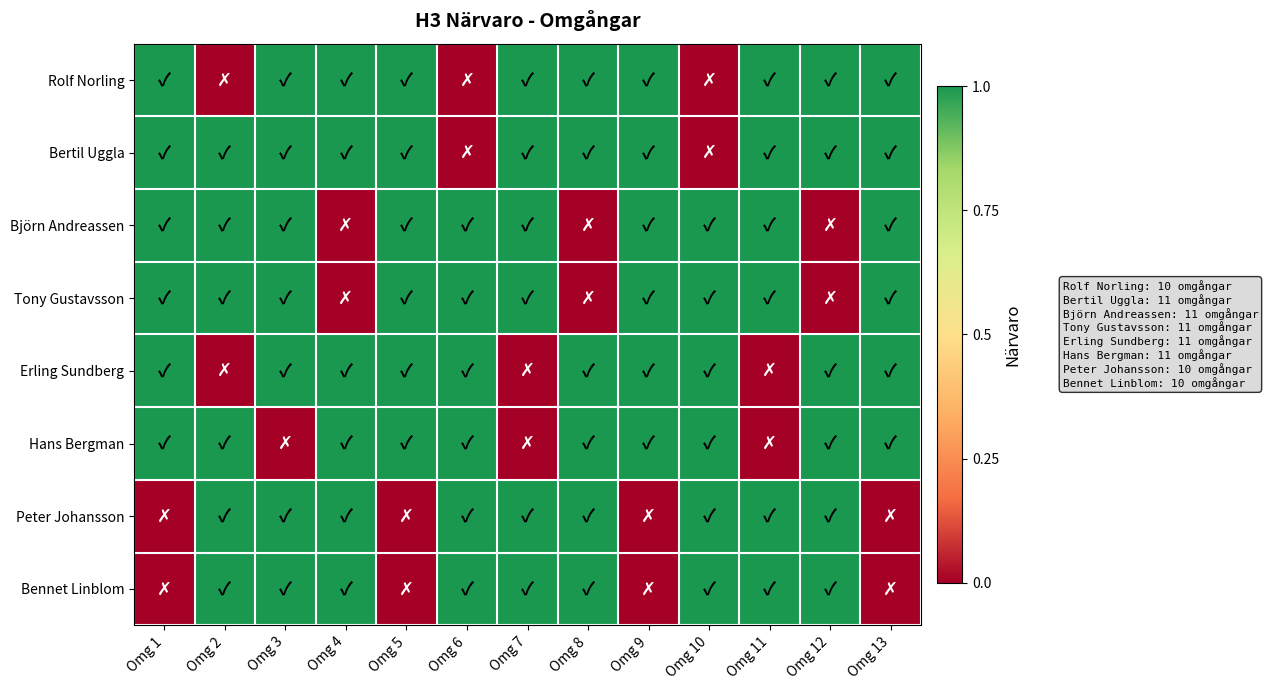

Reading right to left, extract all data points from this chart.

Rolf Norling: Omg 13=1	Omg 12=1	Omg 11=1	Omg 10=0	Omg 9=1	Omg 8=1	Omg 7=1	Omg 6=0	Omg 5=1	Omg 4=1	Omg 3=1	Omg 2=0	Omg 1=1
Bertil Uggla: Omg 13=1	Omg 12=1	Omg 11=1	Omg 10=0	Omg 9=1	Omg 8=1	Omg 7=1	Omg 6=0	Omg 5=1	Omg 4=1	Omg 3=1	Omg 2=1	Omg 1=1
Björn Andreassen: Omg 13=1	Omg 12=0	Omg 11=1	Omg 10=1	Omg 9=1	Omg 8=0	Omg 7=1	Omg 6=1	Omg 5=1	Omg 4=0	Omg 3=1	Omg 2=1	Omg 1=1
Tony Gustavsson: Omg 13=1	Omg 12=0	Omg 11=1	Omg 10=1	Omg 9=1	Omg 8=0	Omg 7=1	Omg 6=1	Omg 5=1	Omg 4=0	Omg 3=1	Omg 2=1	Omg 1=1
Erling Sundberg: Omg 13=1	Omg 12=1	Omg 11=0	Omg 10=1	Omg 9=1	Omg 8=1	Omg 7=0	Omg 6=1	Omg 5=1	Omg 4=1	Omg 3=1	Omg 2=0	Omg 1=1
Hans Bergman: Omg 13=1	Omg 12=1	Omg 11=0	Omg 10=1	Omg 9=1	Omg 8=1	Omg 7=0	Omg 6=1	Omg 5=1	Omg 4=1	Omg 3=0	Omg 2=1	Omg 1=1
Peter Johansson: Omg 13=0	Omg 12=1	Omg 11=1	Omg 10=1	Omg 9=0	Omg 8=1	Omg 7=1	Omg 6=1	Omg 5=0	Omg 4=1	Omg 3=1	Omg 2=1	Omg 1=0
Bennet Linblom: Omg 13=0	Omg 12=1	Omg 11=1	Omg 10=1	Omg 9=0	Omg 8=1	Omg 7=1	Omg 6=1	Omg 5=0	Omg 4=1	Omg 3=1	Omg 2=1	Omg 1=0